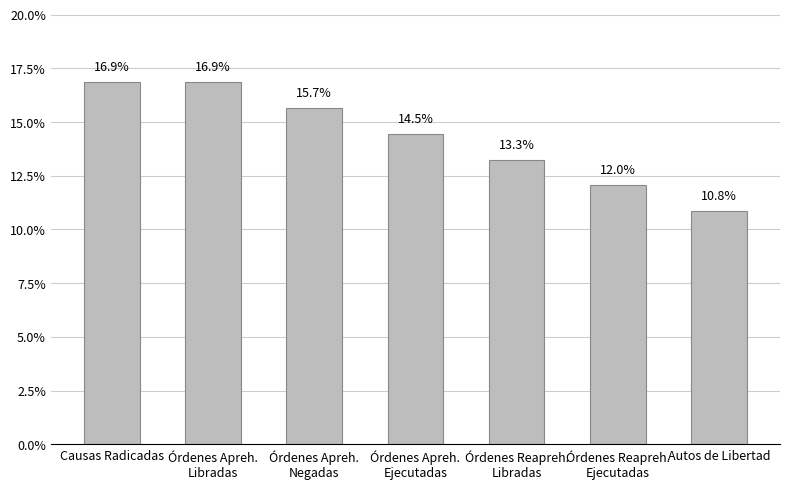

How many bars are there in total?

7